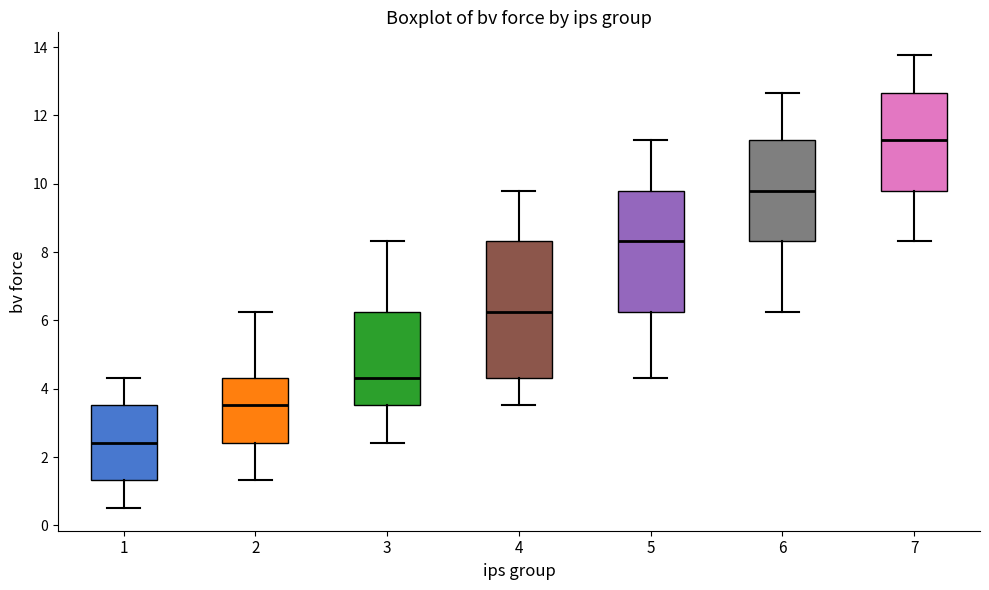

Reading left to right, transcribe this box plot: for each box, give where its median line is, the range the box spans, and where its two whiskers end, as read against the y-axis. The values are not printed on the chart, so give them approximately, as read against the axis.

1: median 2.4, box 1.4 to 3.6, whiskers 0.6 to 4.4
2: median 3.6, box 2.4 to 4.4, whiskers 1.4 to 6.2
3: median 4.4, box 3.6 to 6.2, whiskers 2.4 to 8.4
4: median 6.2, box 4.4 to 8.4, whiskers 3.6 to 9.8
5: median 8.4, box 6.2 to 9.8, whiskers 4.4 to 11.2
6: median 9.8, box 8.4 to 11.2, whiskers 6.2 to 12.6
7: median 11.2, box 9.8 to 12.6, whiskers 8.4 to 13.8